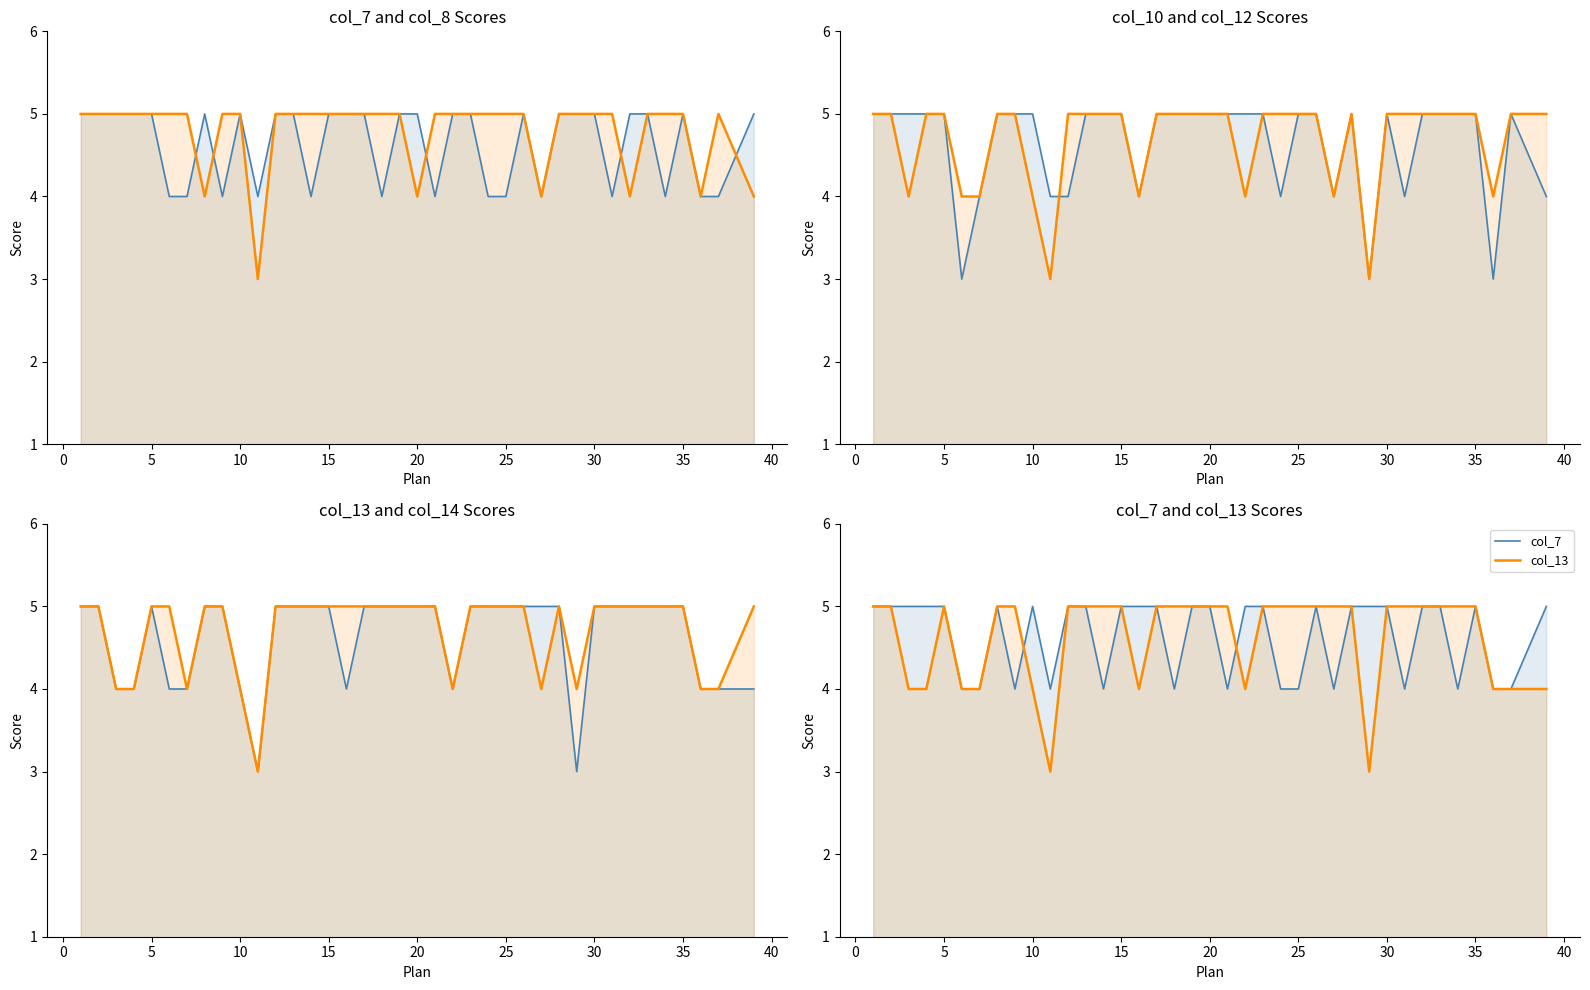

Which series has the widest spread of values?

col_8